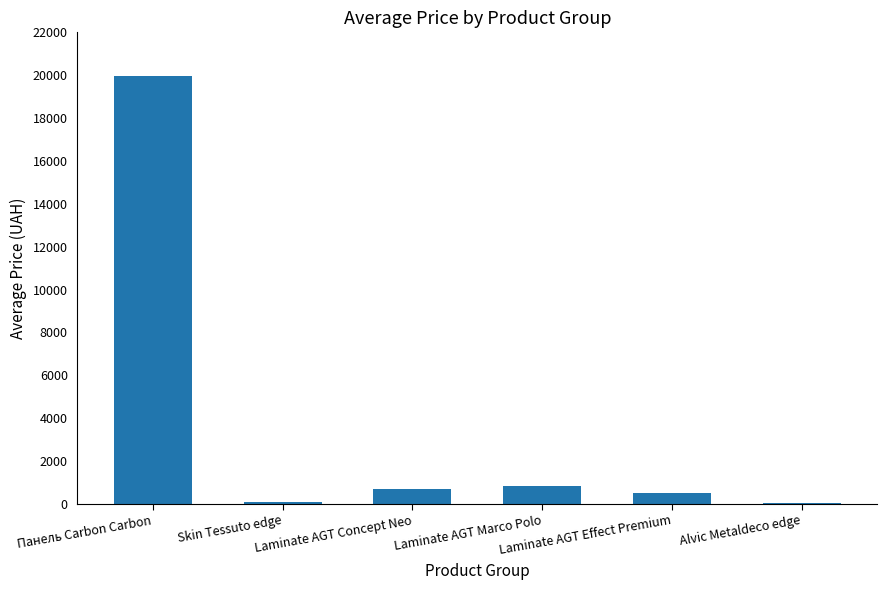

True or false: the data shows 114.1 at Skin Tessuto edge.

True